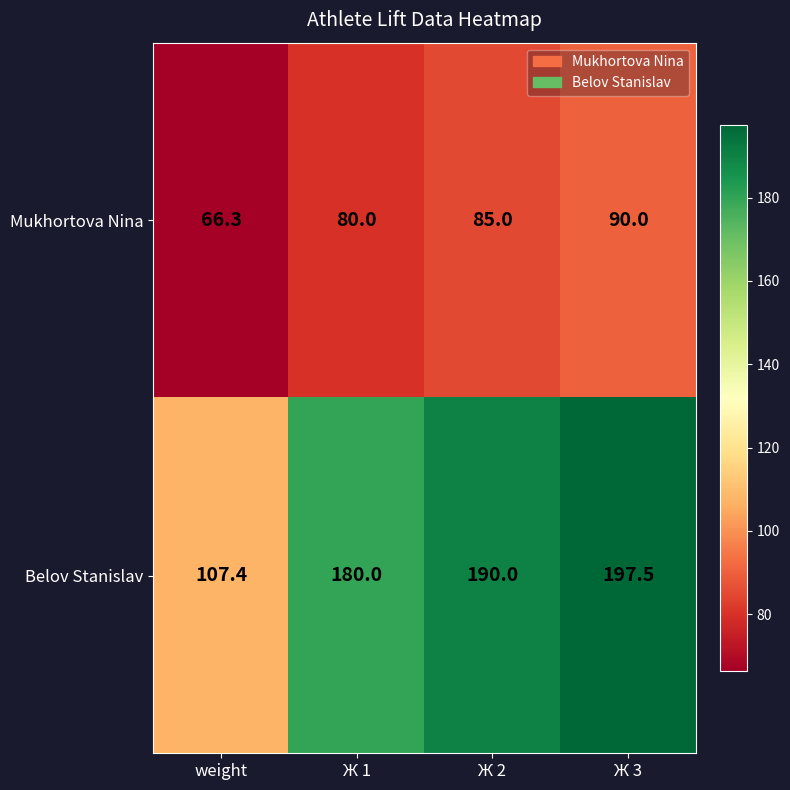

At which category does the chart reach its minimum across all series?

weight